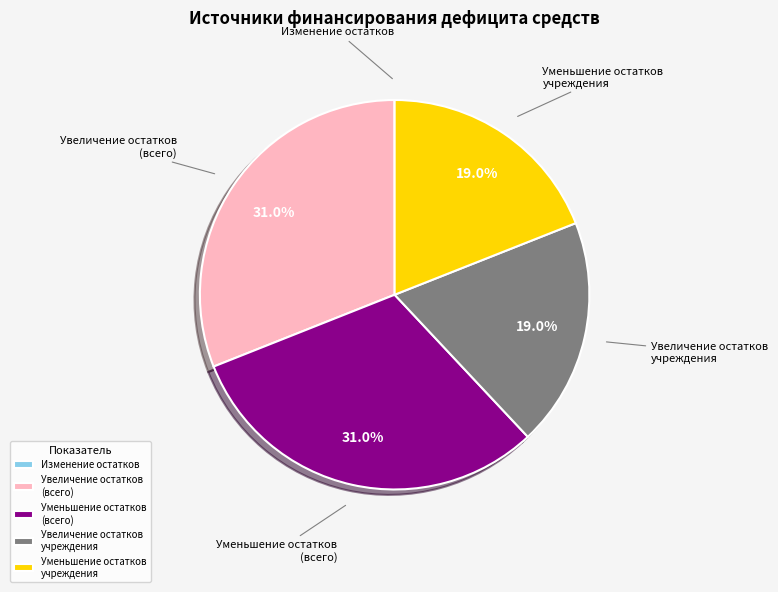

Is there any slice that represents more than half of the pie?

No